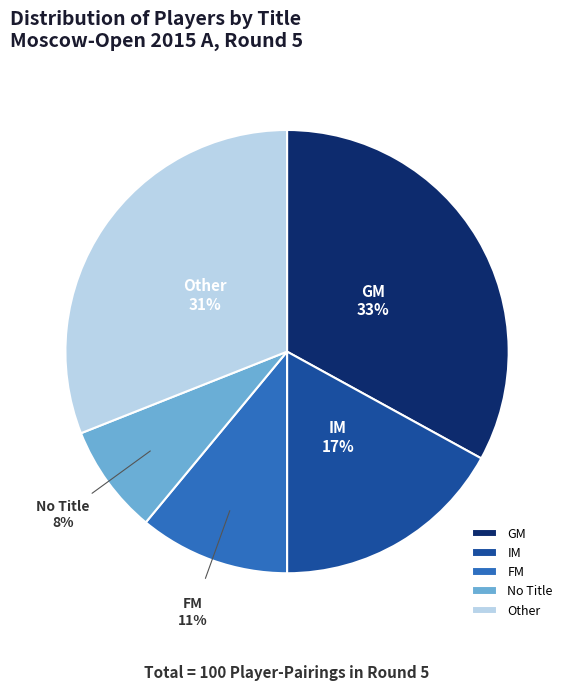

Rank the categories by value from lowest to highest.

No Title, FM, IM, Other, GM